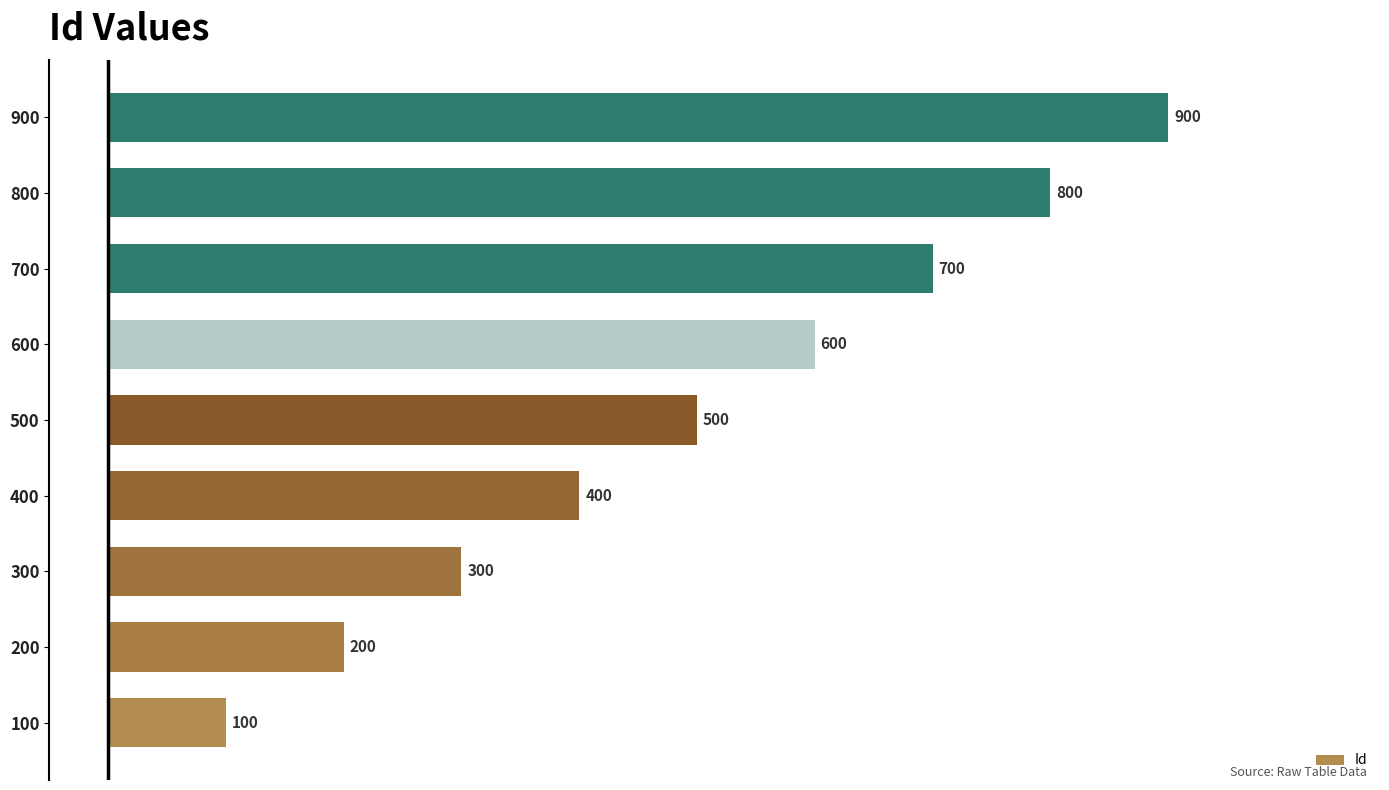

True or false: the data shows 500 at 500.

True